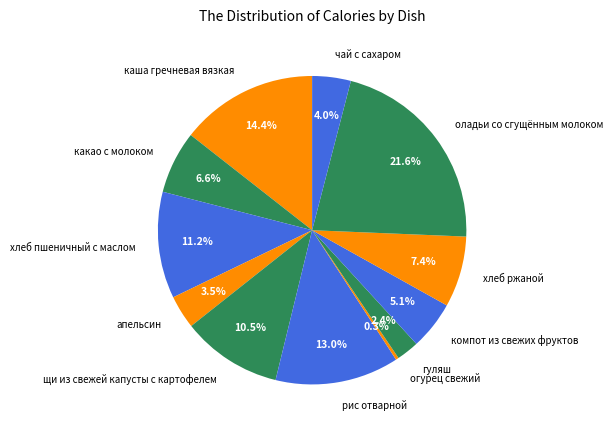

To the nearest percent, what is the average slice percentage?

8%